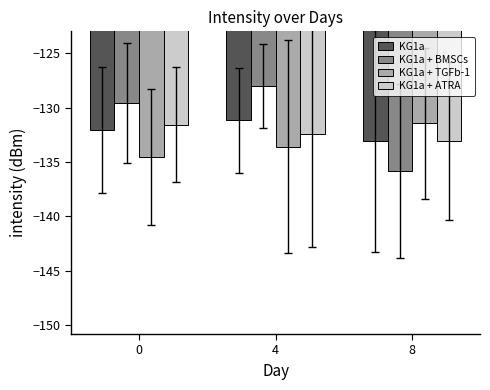

How many bars are there in each group?

4